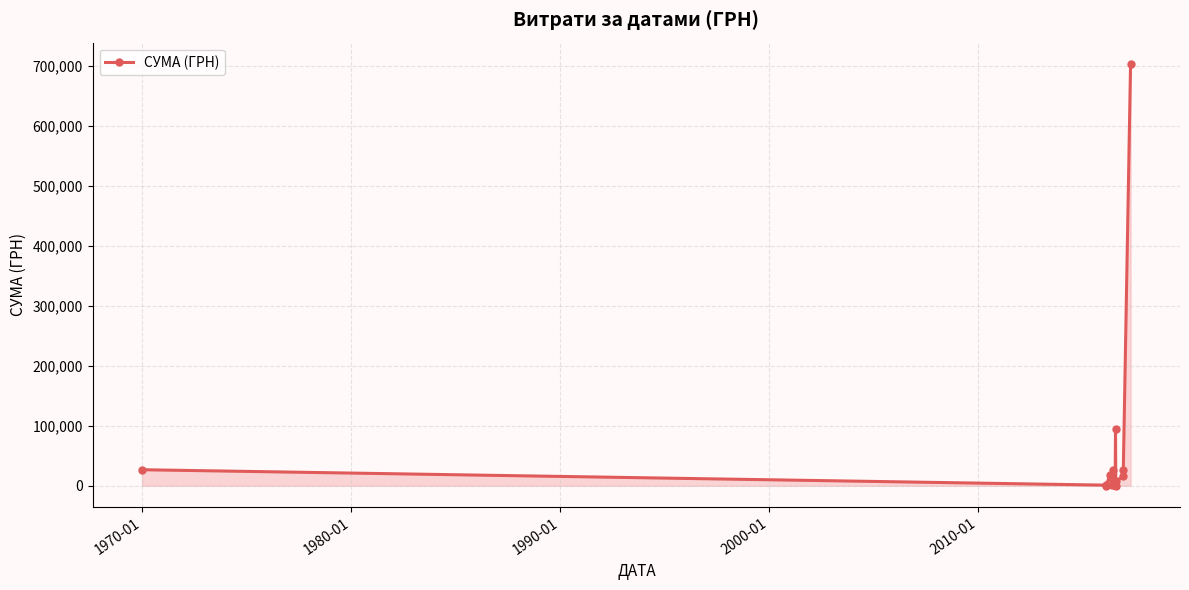

What is the value of the 12th point from the left?

15770.0